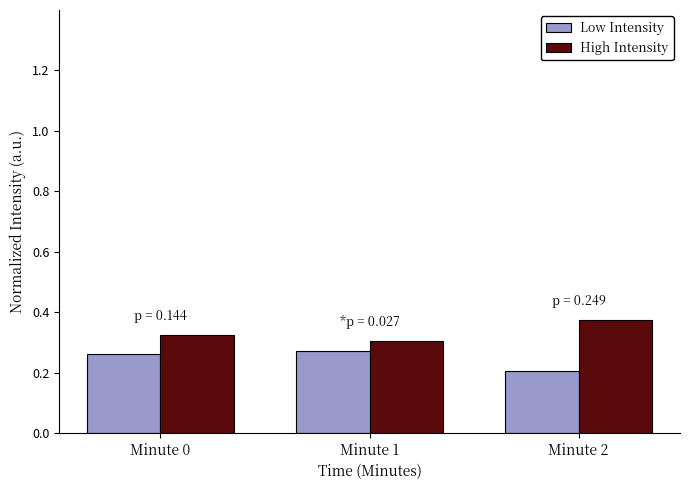

What is the sum of all Low Intensity values?

0.7